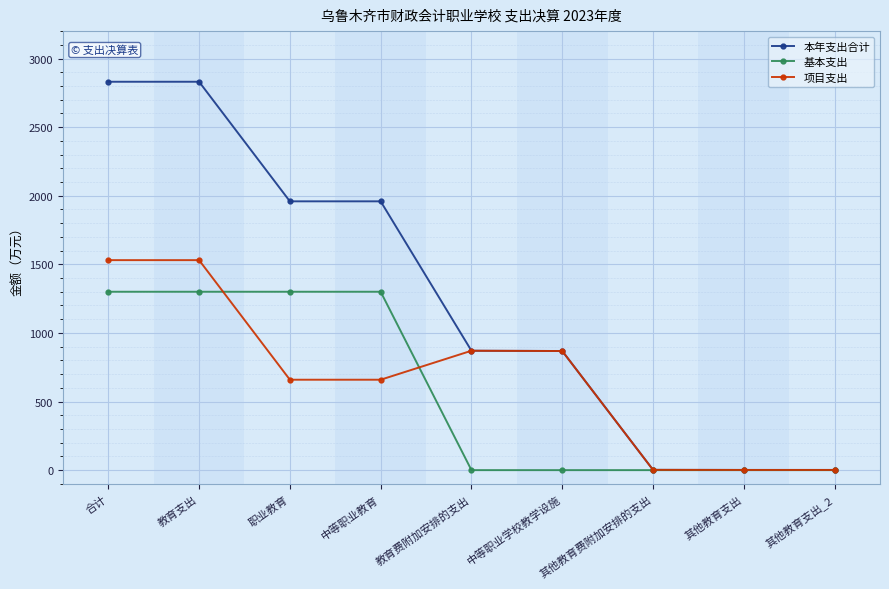

At how many categories does at least one series exceed 1119?

4